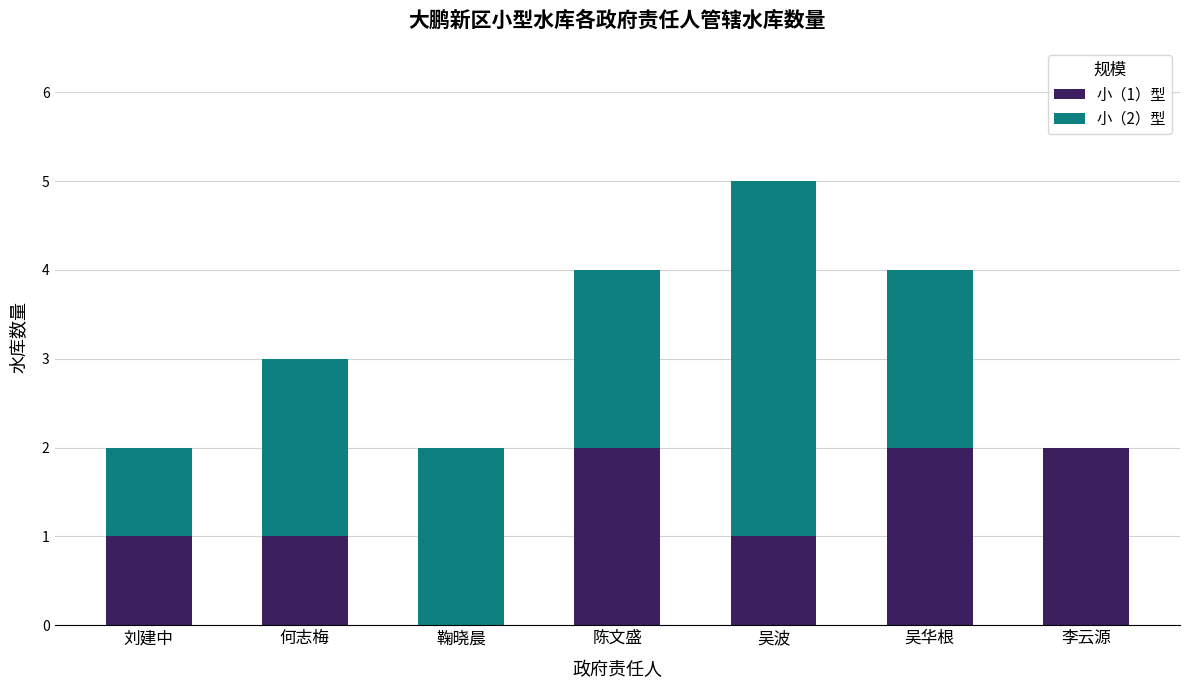

What is the total value across all series at 鞠晓晨?

2